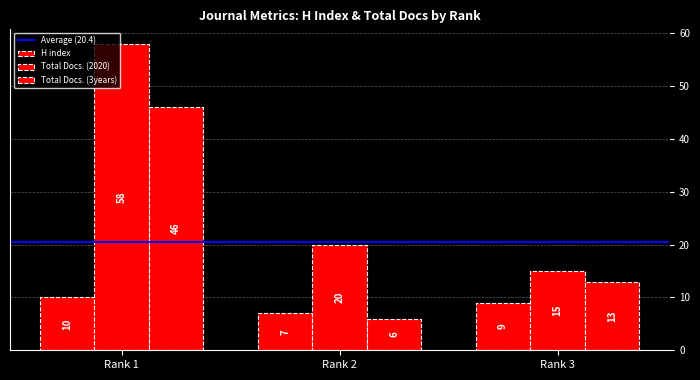

At which label is H index closest to 8?

Rank 2